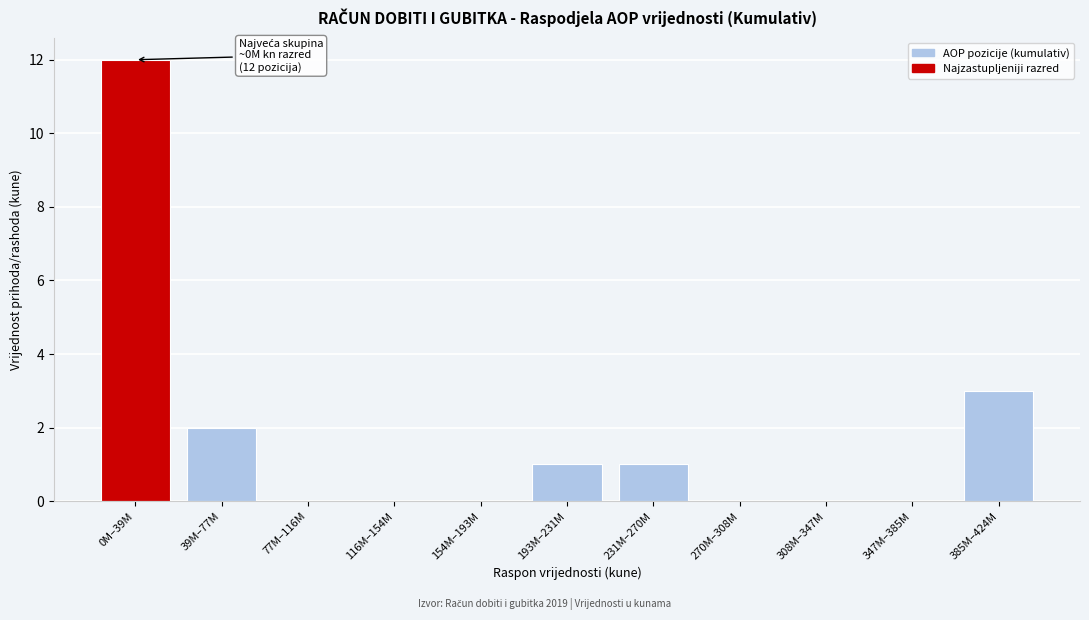

Reading left to right, list all the values displayed in this chart.

0M–39M=12	39M–77M=2	77M–116M=0	116M–154M=0	154M–193M=0	193M–231M=1	231M–270M=1	270M–308M=0	308M–347M=0	347M–385M=0	385M–424M=3